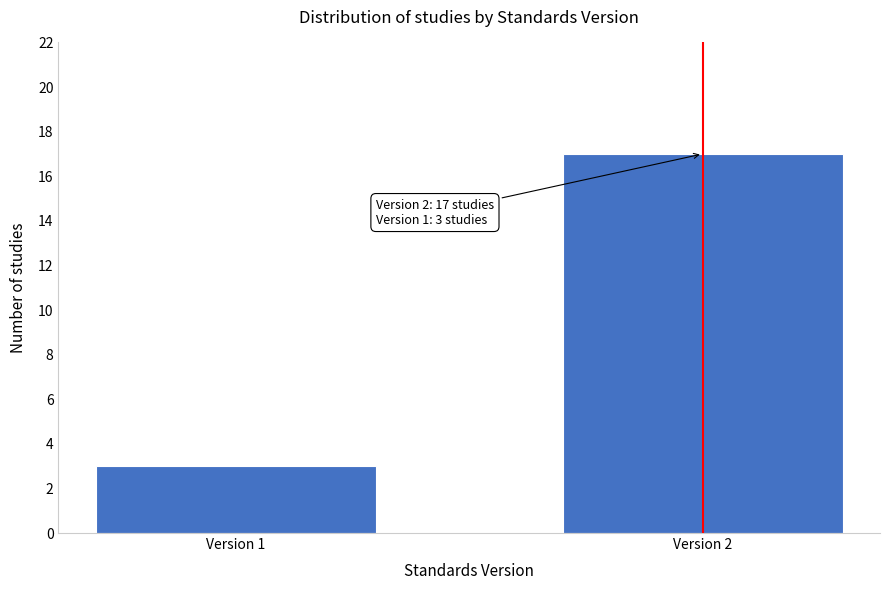

Reading left to right, transcribe all the data shown in this chart.

3	17